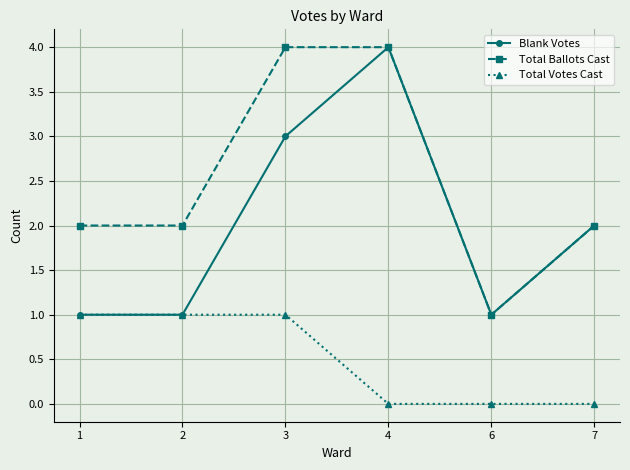

List the series in order of their overall mean, highest first.

Total Ballots Cast, Blank Votes, Total Votes Cast